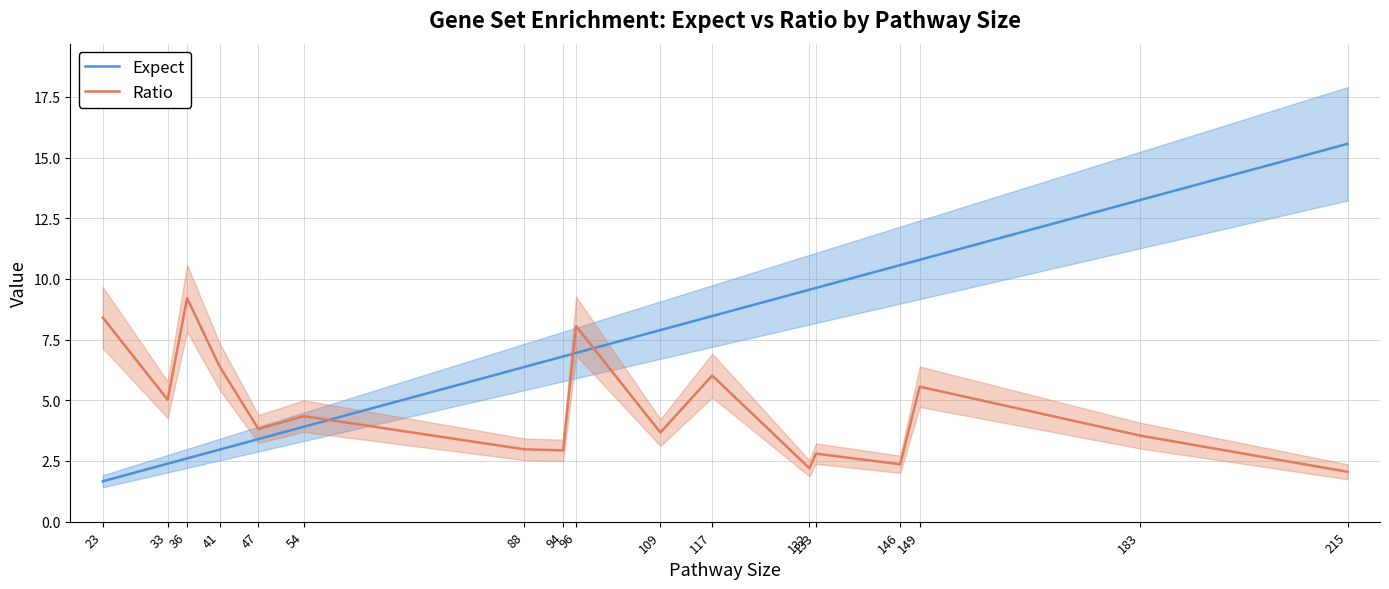

Which category has the lowest value across all series?

23